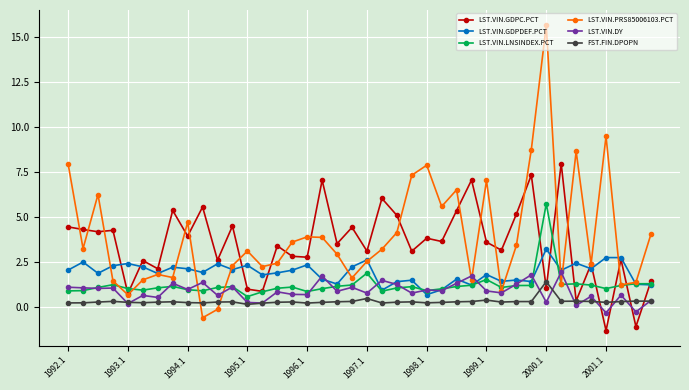

Which series has the largest range (max minus min)?

LST.VIN.PRS85006103.PCT